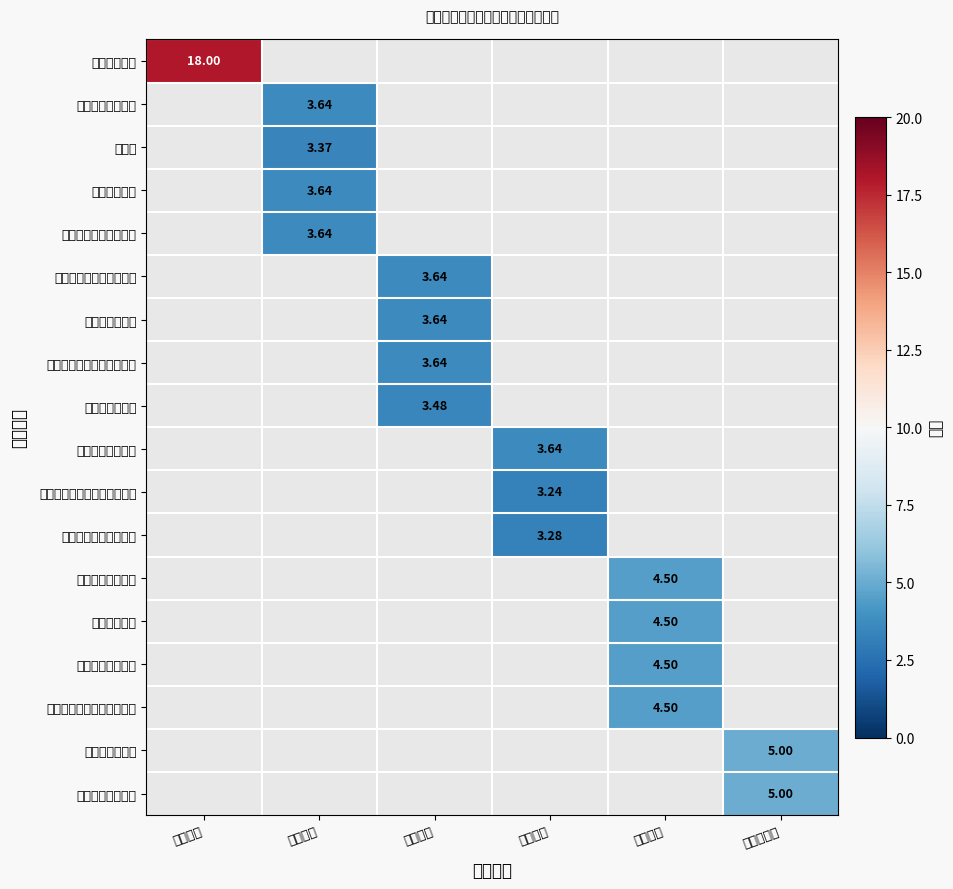

At which label does 法定审限内结案率 first exceed 3?

时效指标